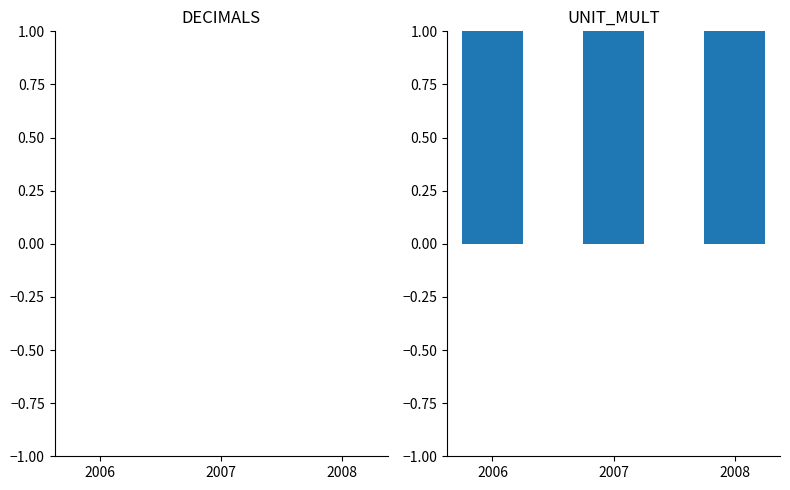

At which category does the chart reach its minimum across all series?

2006